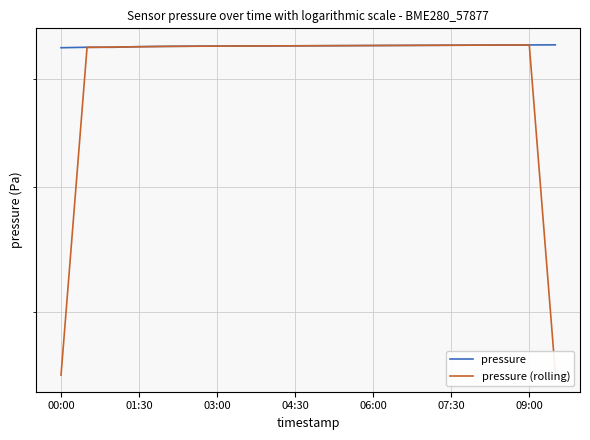

What is the difference between the maximum and second lowest values in the pressure series?

250.9